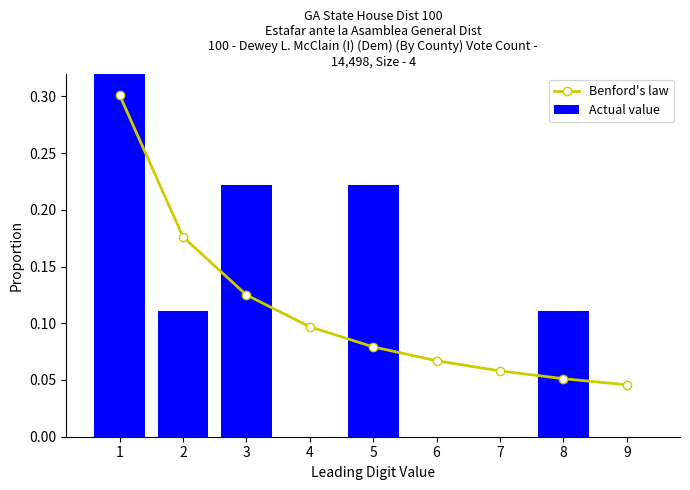

What is the difference between the maximum and minimum values in the Actual value series?

0.3